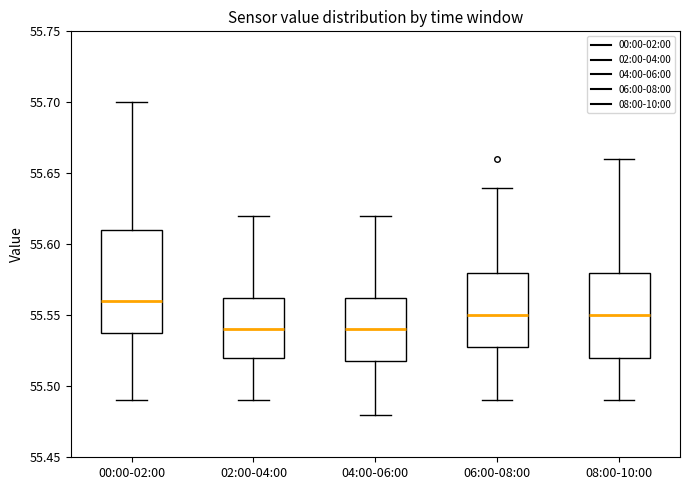

Where is the upper edge of the box for 06:00-08:00 on the y-axis? The values are not printed on the chart, so give them approximately, as read against the axis.

55.580